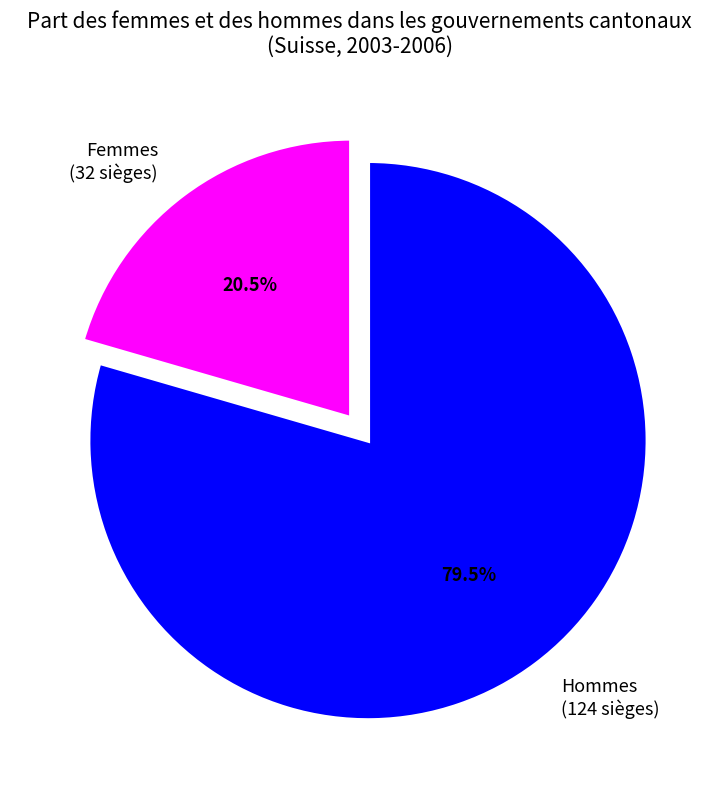

Does any single category account for the majority?

Yes